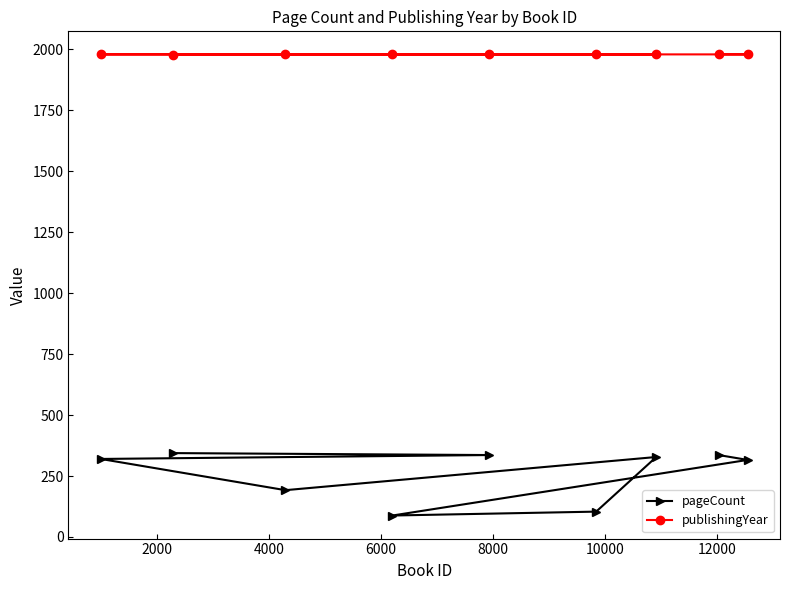

What is the average value of the pageCount series?

263